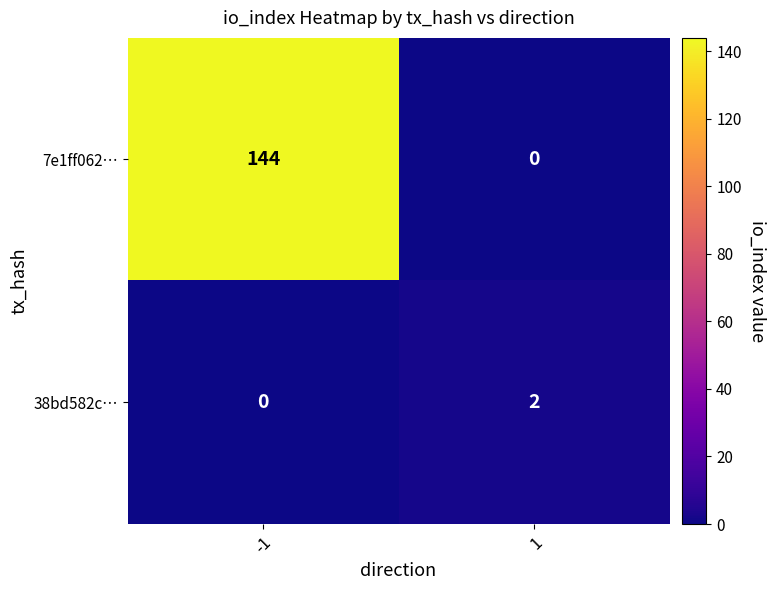

Which series has the widest spread of values?

7e1ff062…